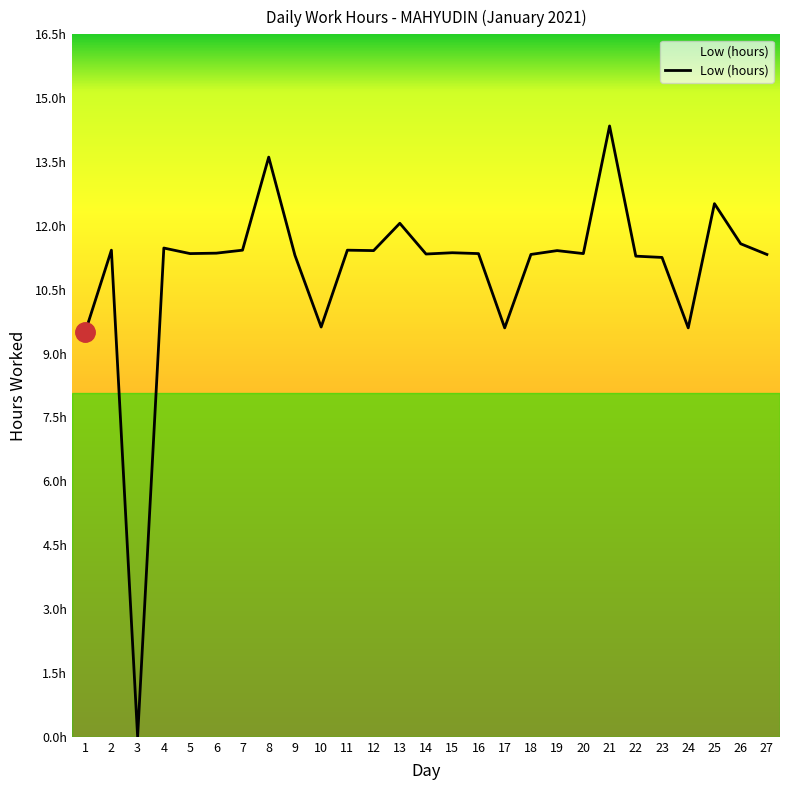

What is the sum of the values at 21 and 3?

14.3